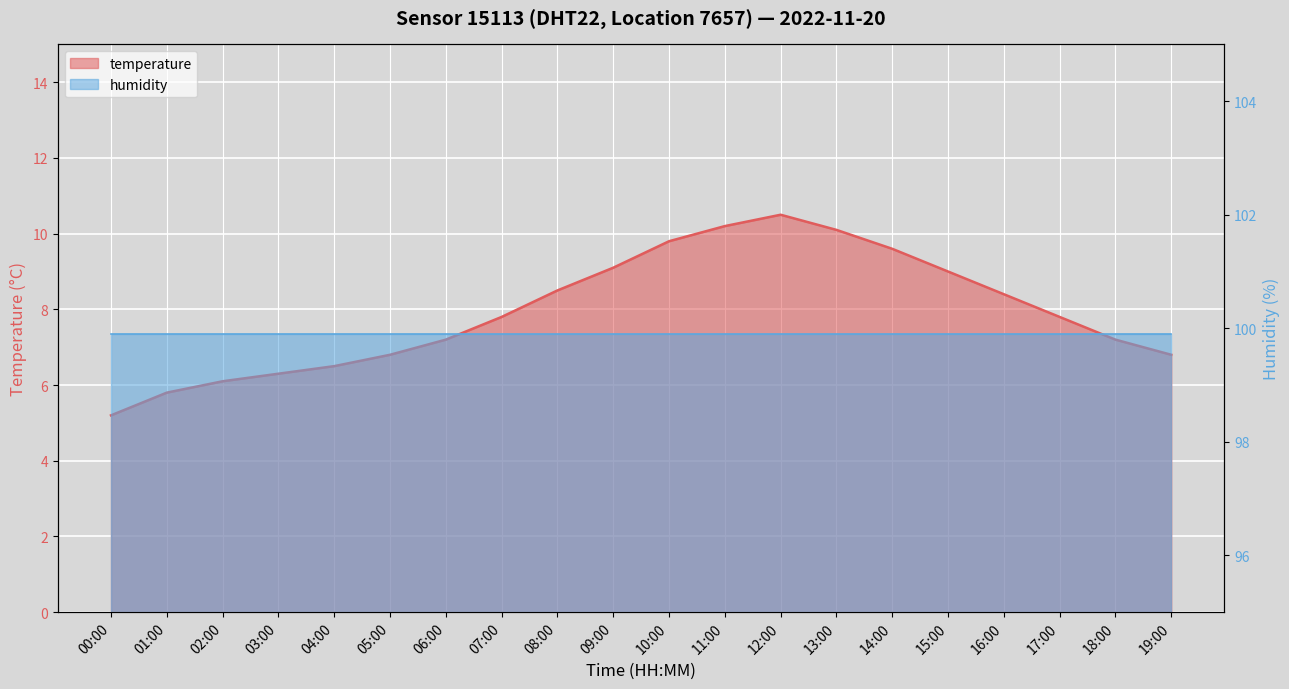

The chart shows a value of 10.4 at 06:00. True or false?

False